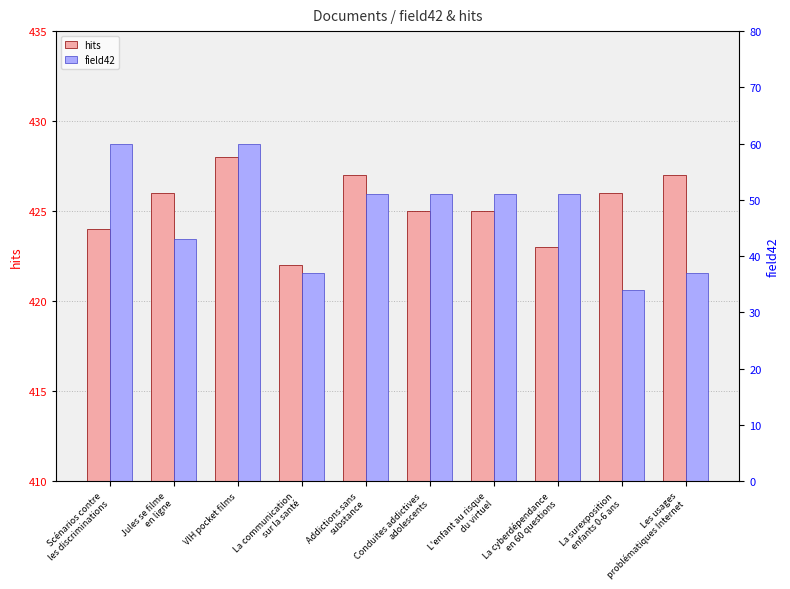

What is the difference between the maximum and minimum values in the hits series?

6